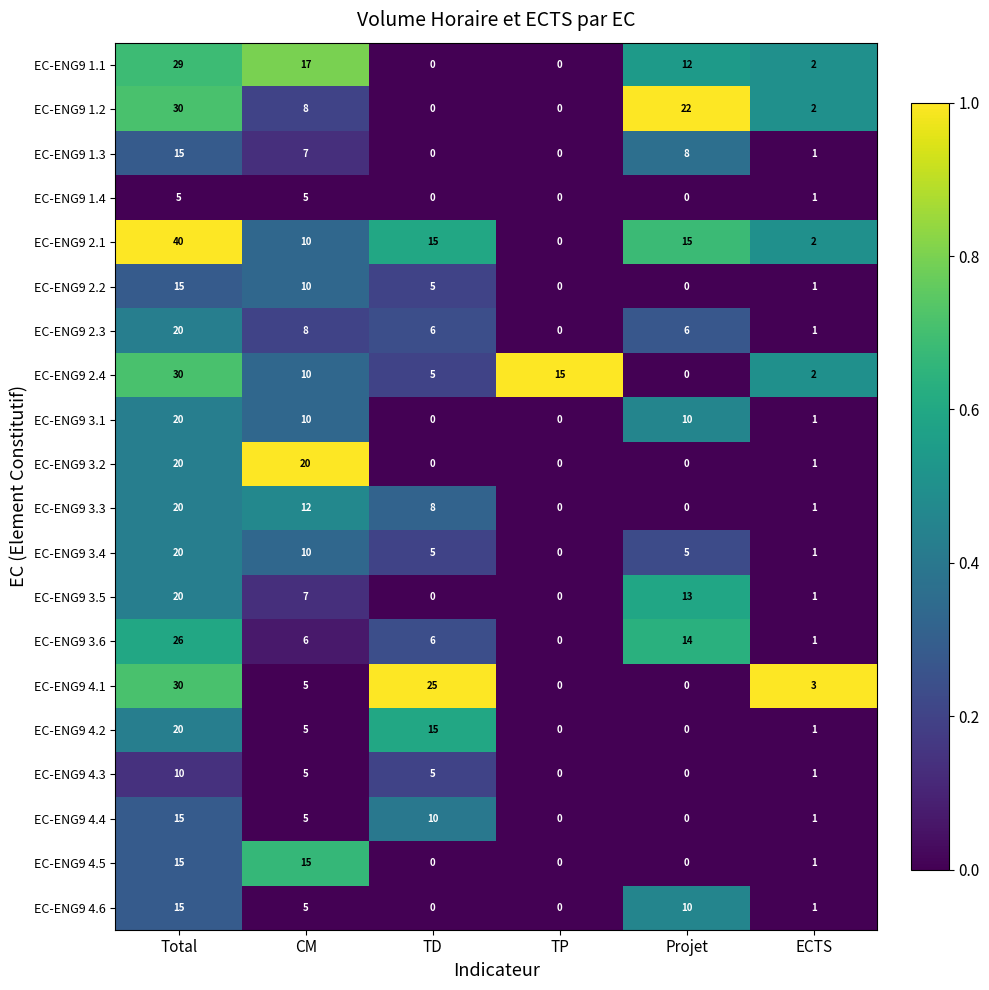

Which category has the highest value across all series?

Total